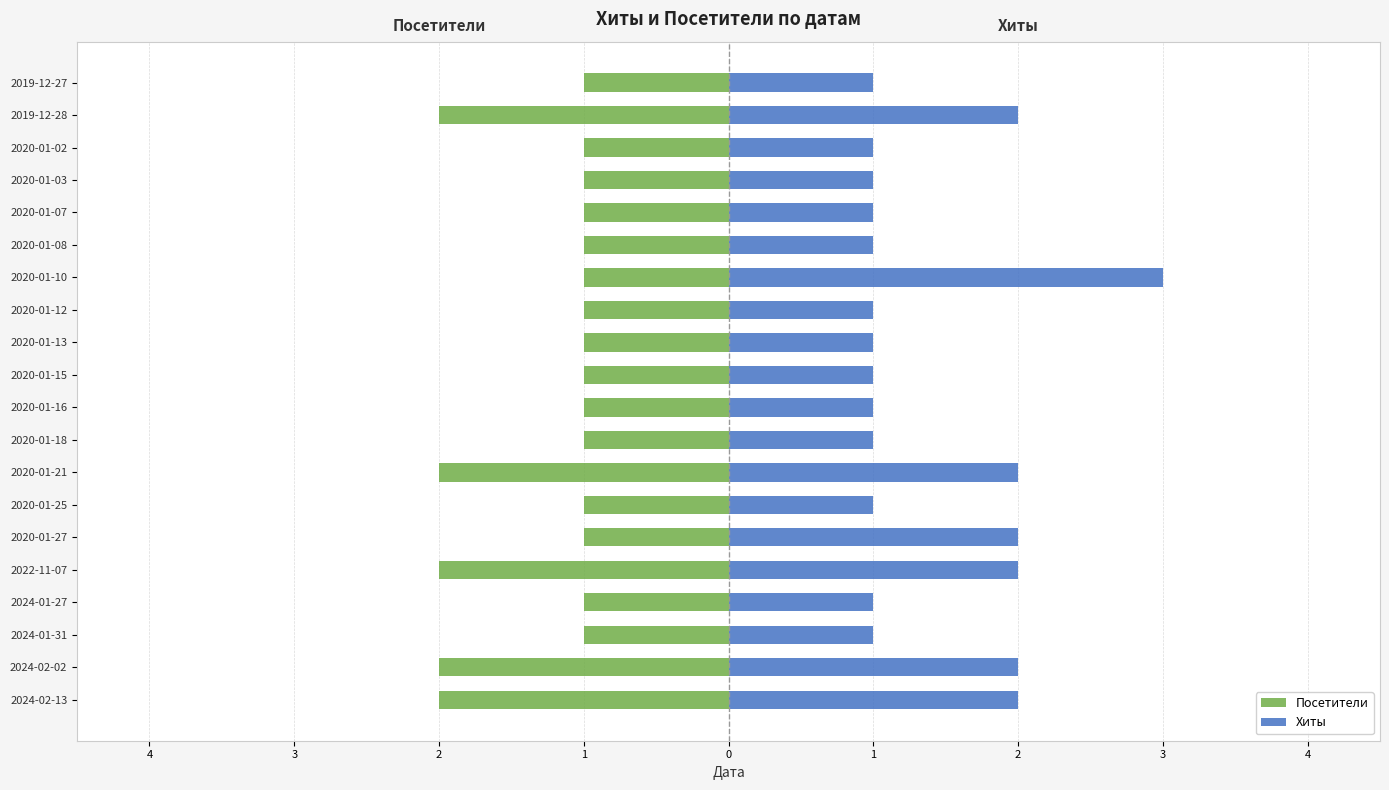

Is it true that Посетители equals -1 at 2020-01-03?

True